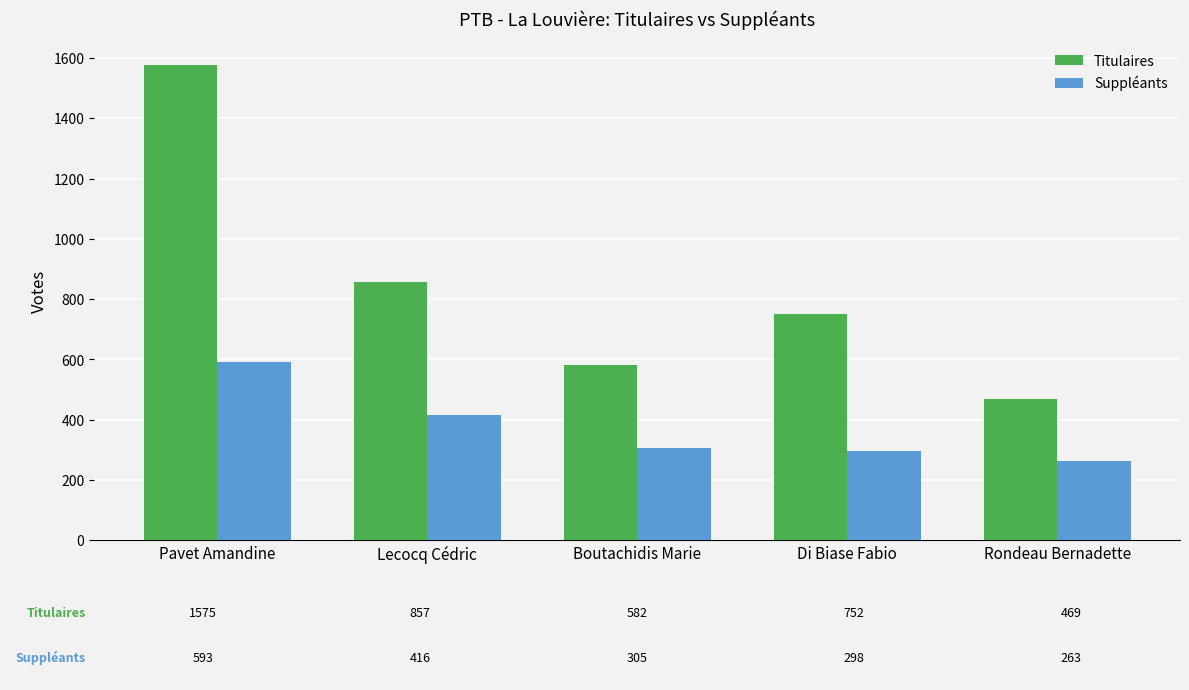

Where is Suppléants nearest to the value 428?

Lecocq Cédric